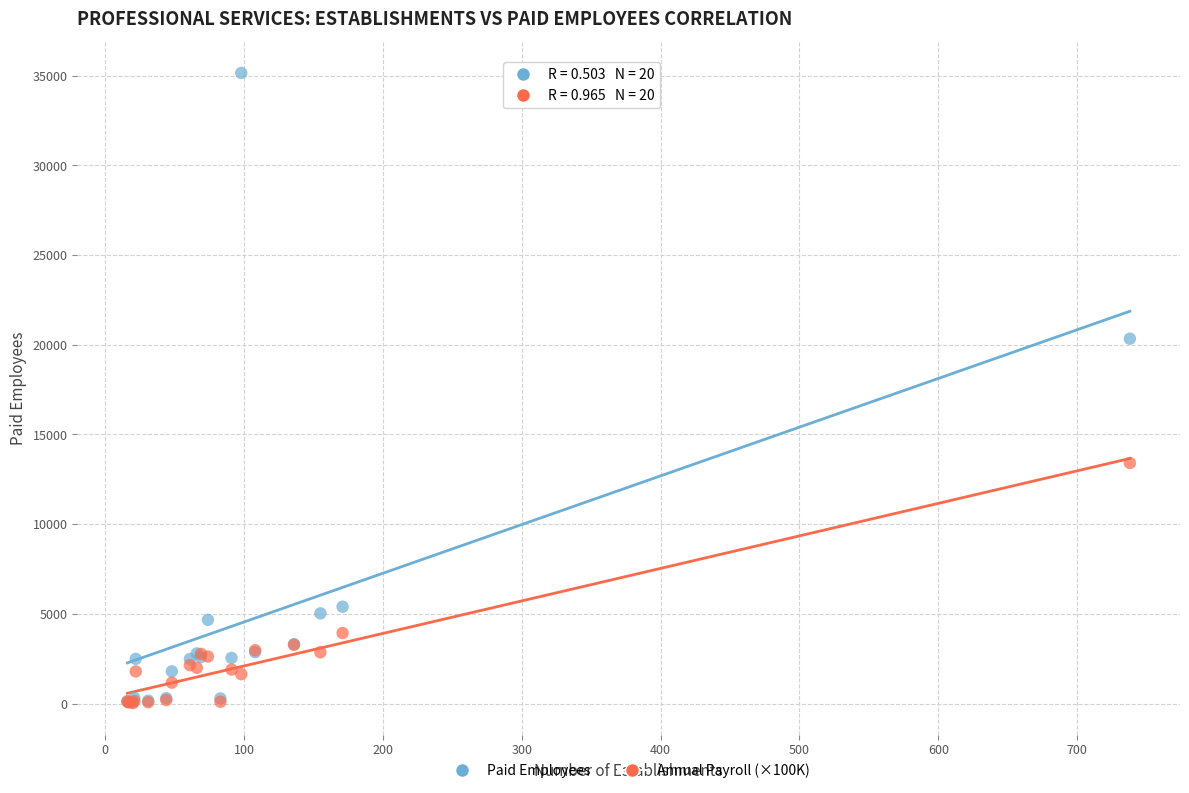

Across all series, what Y value is closest to 17591?

20339.0